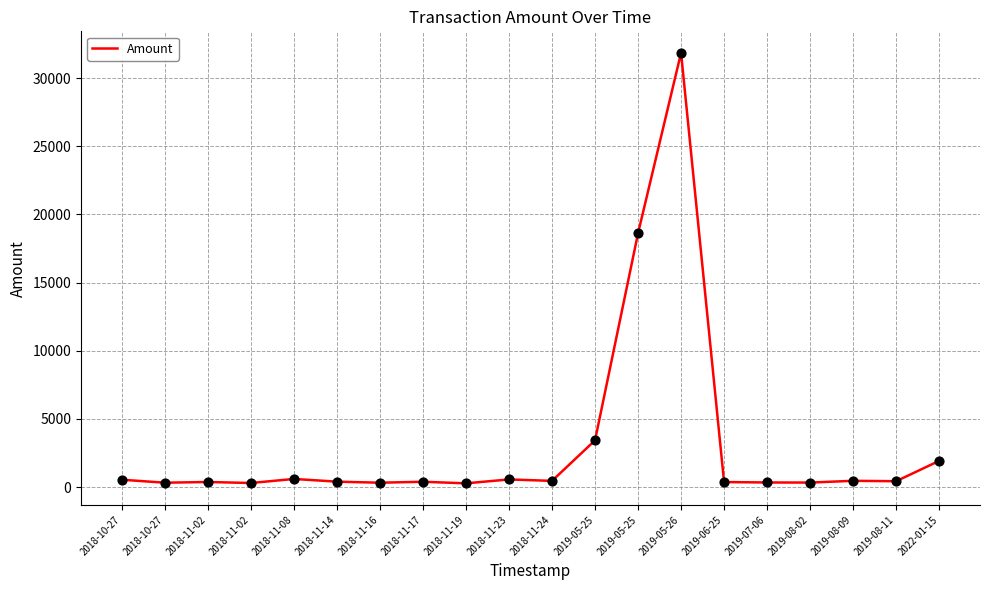

What is the ratio of the value at 2018-11-23 to the value at 2018-11-14?

1.4